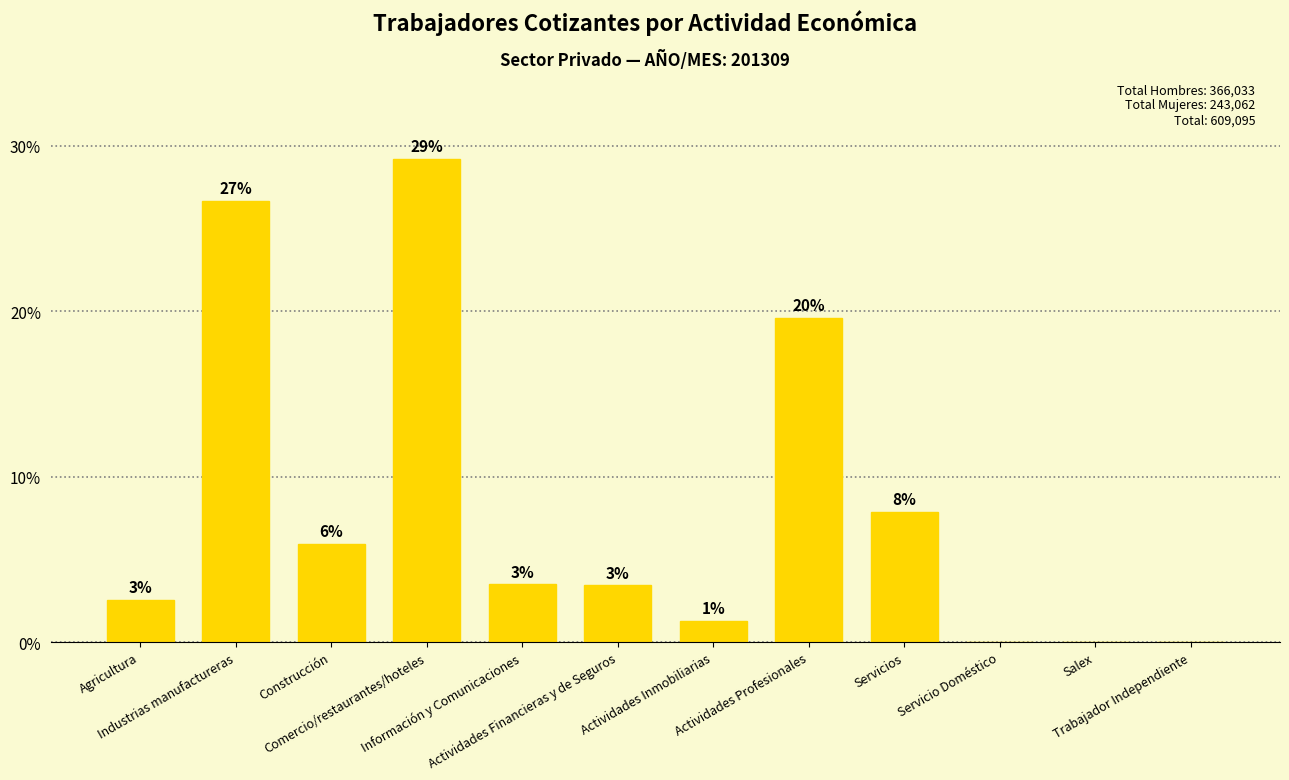

What is the value of the 3rd bar from the left?

5.9